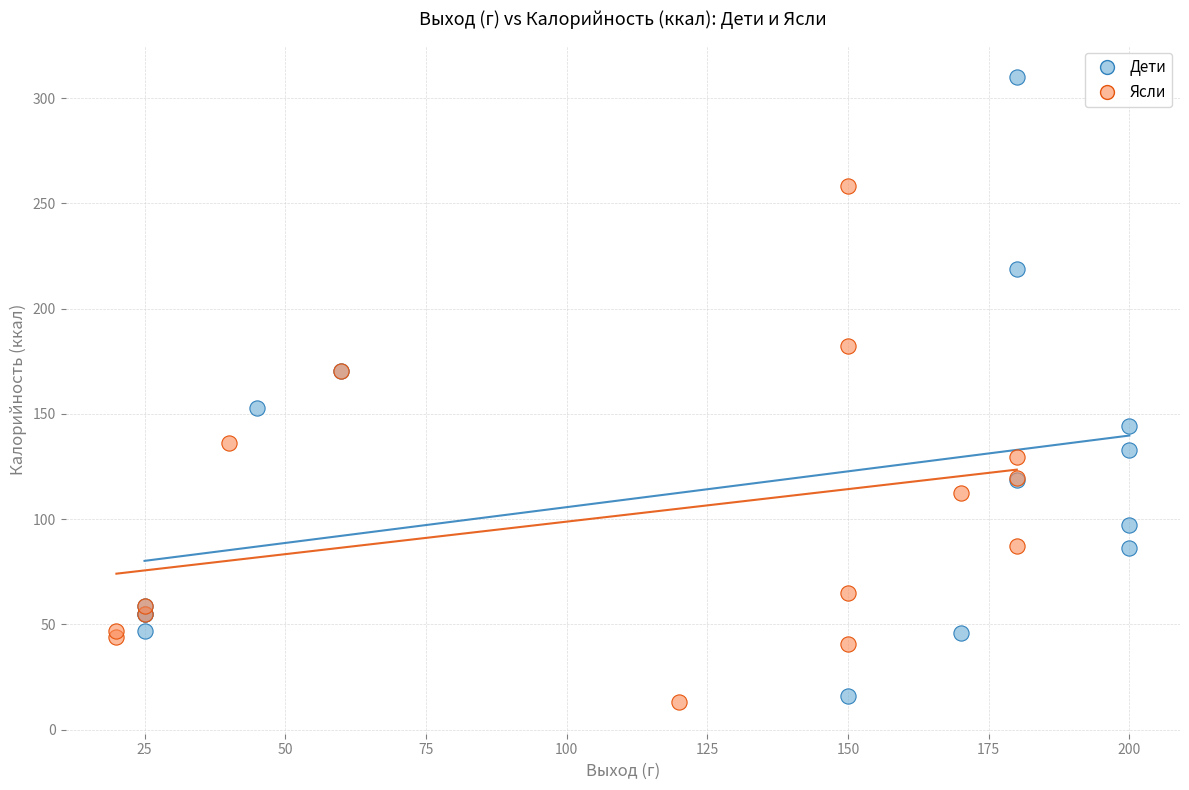

Which series contains the highest Y value?

Дети